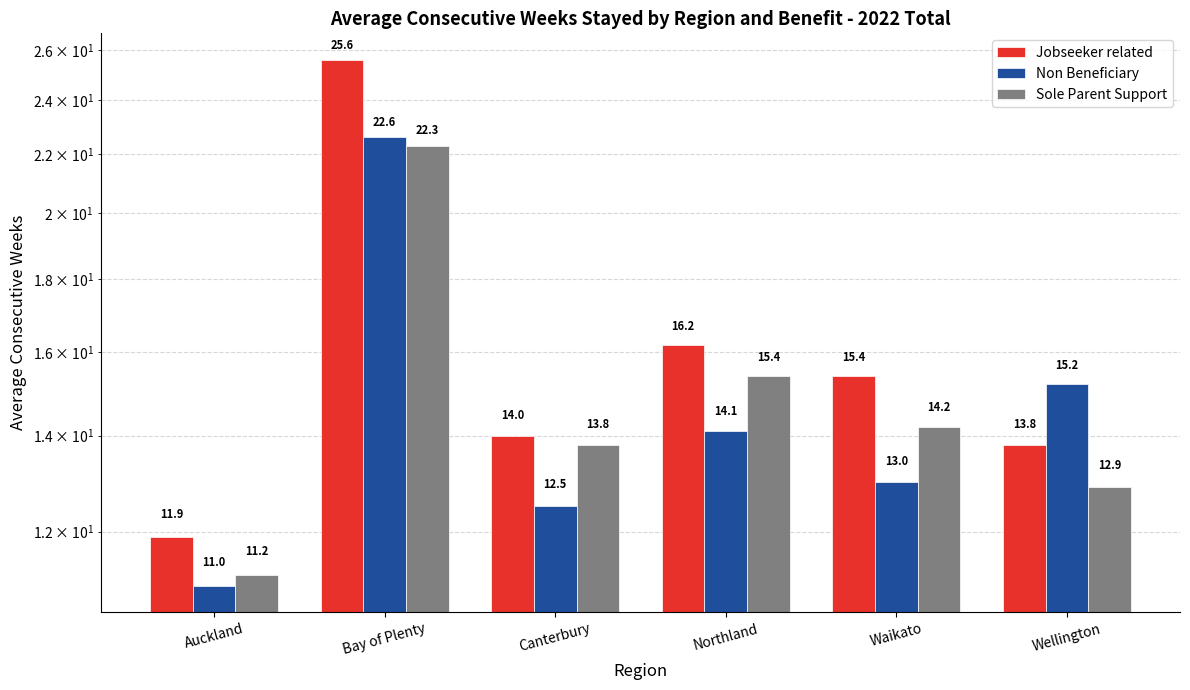

What is the minimum value for Non Beneficiary?

11.0